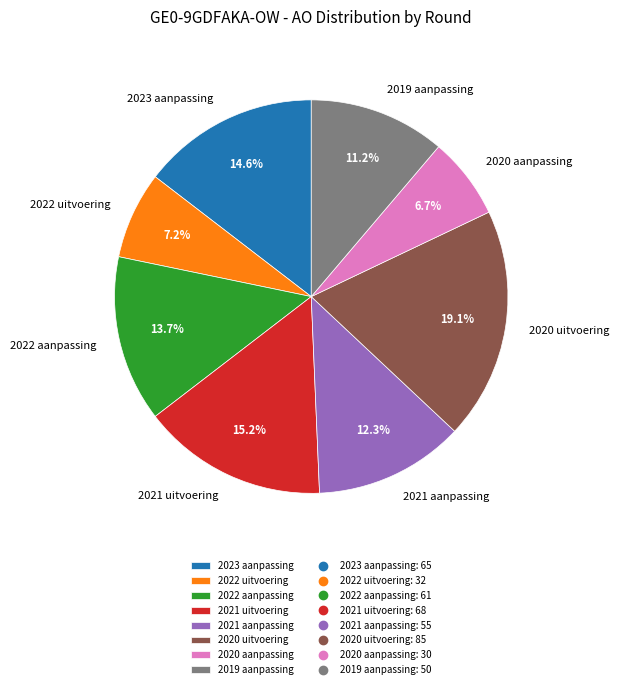

How many slices are in this pie chart?

8